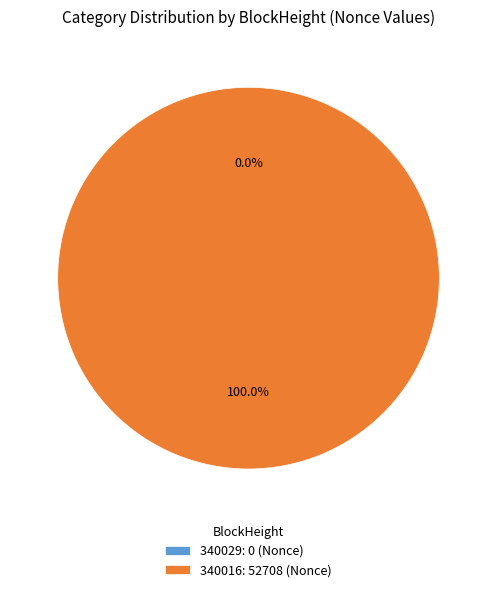

True or false: 340016 accounts for 85% of the total.

False